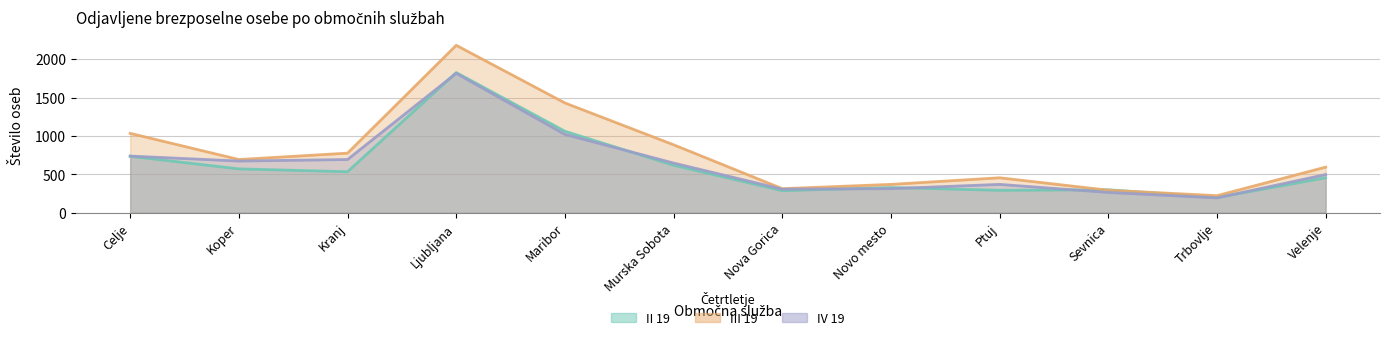

The III 19 series shows 989 at Koper. True or false?

False